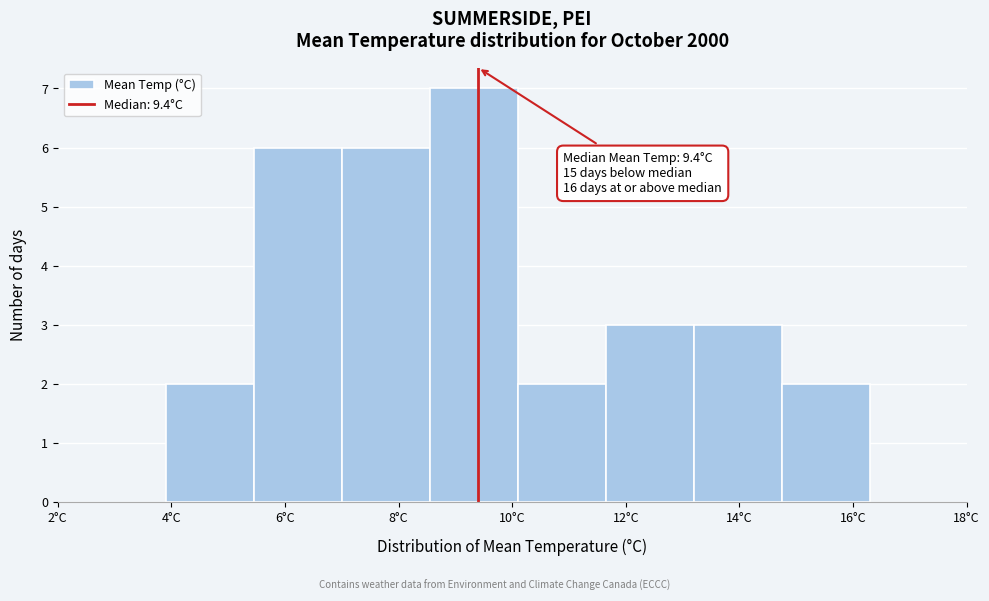

Over which range of the x-axis is the bar tallest?

8.55 to 10.10